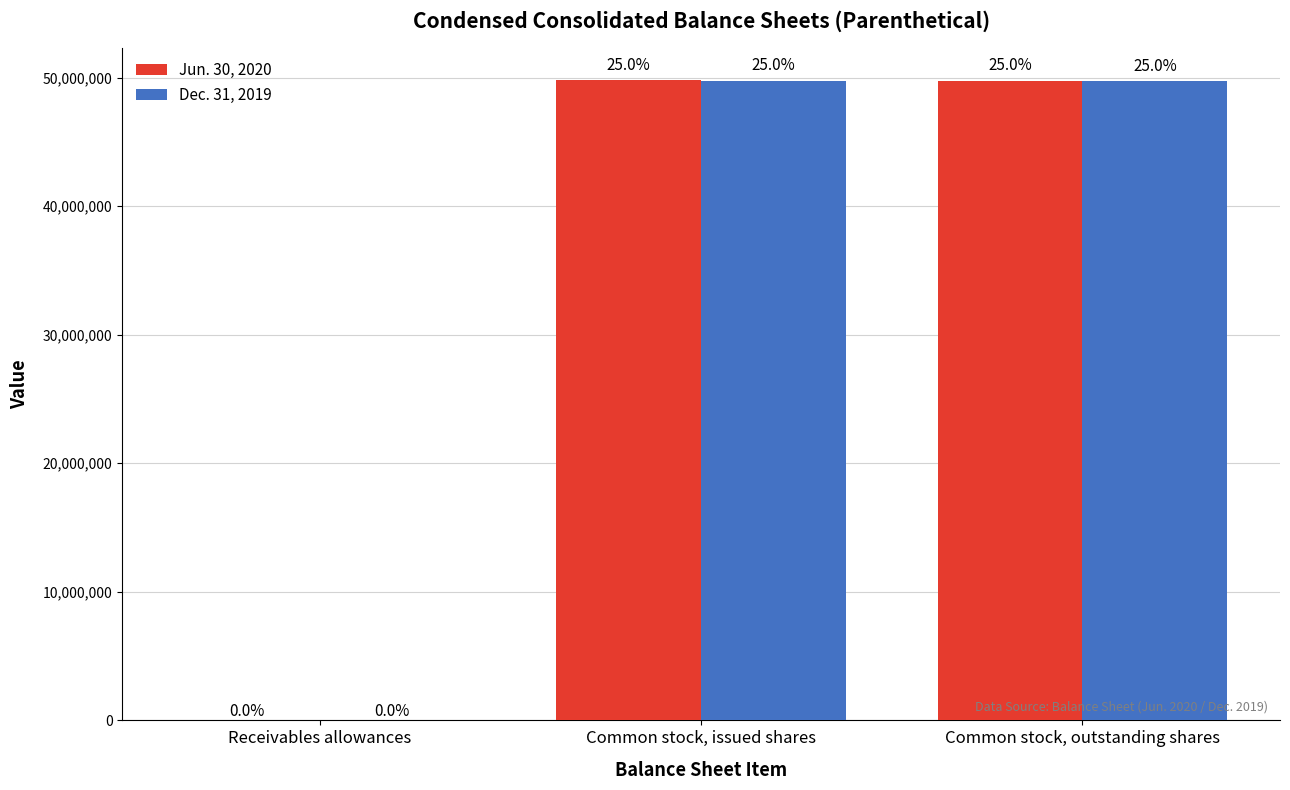

How many groups of bars are there?

3